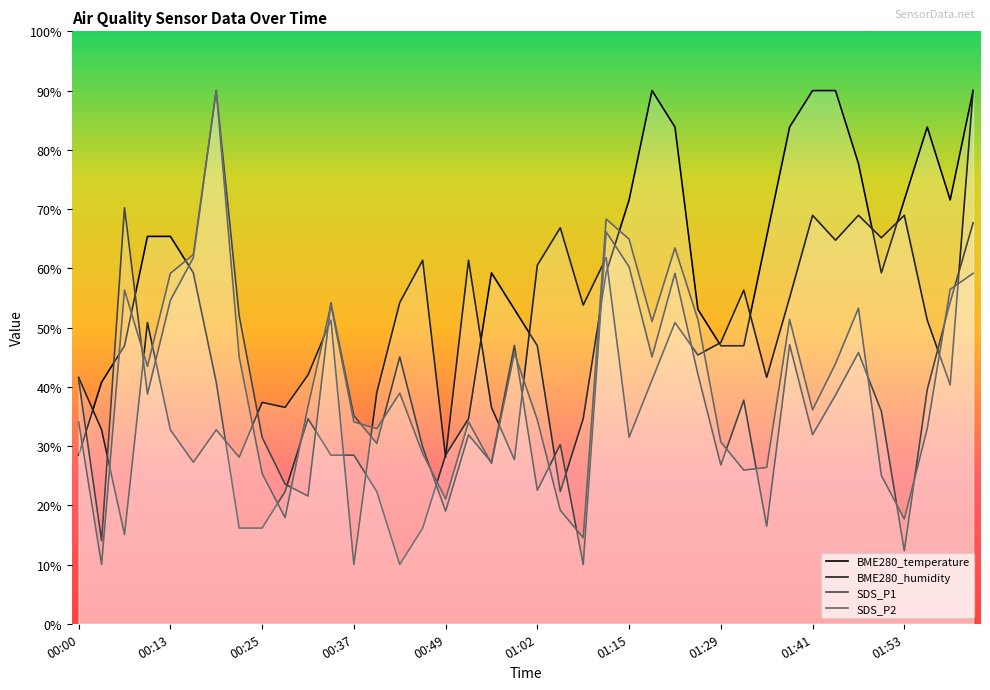

How many interior local peaks does the BME280_temperature series have?

4